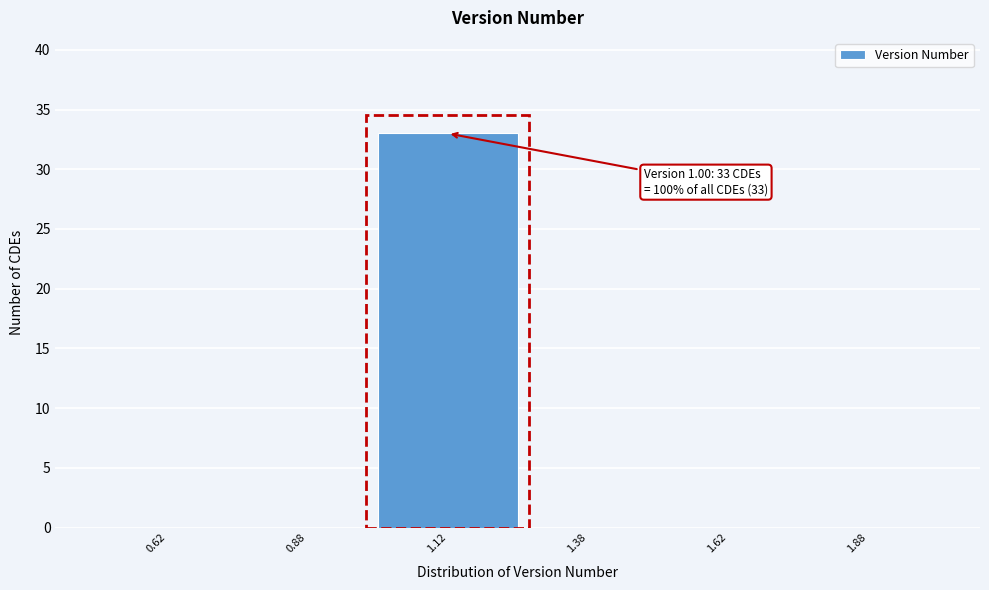

Which range on the x-axis has the tallest bar?

1.00 to 1.25